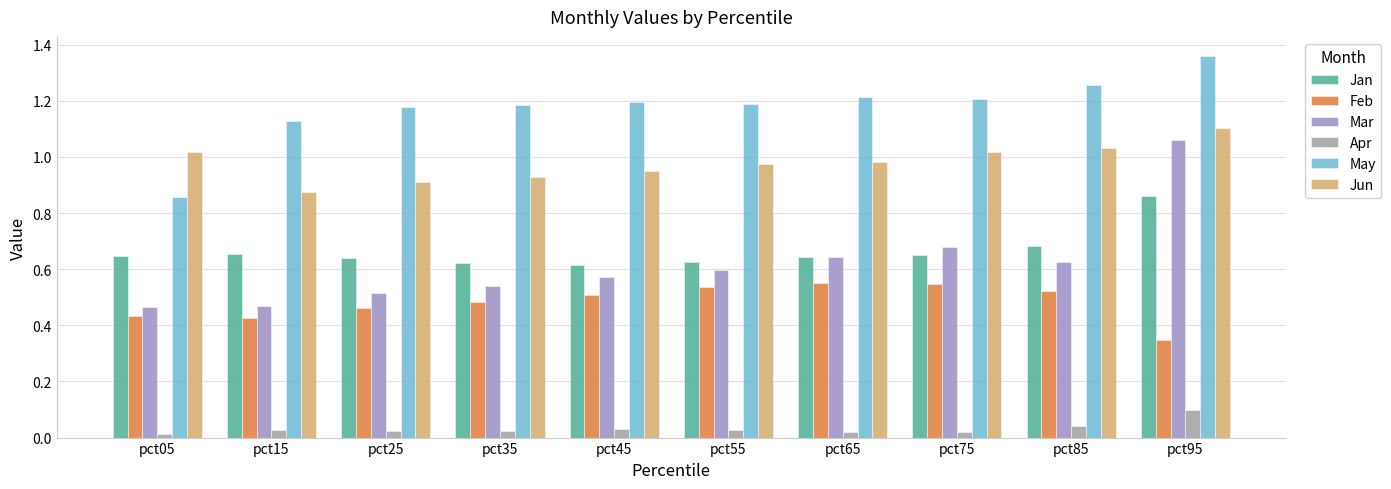

What are all the series names shown in the legend?

Jan, Feb, Mar, Apr, May, Jun